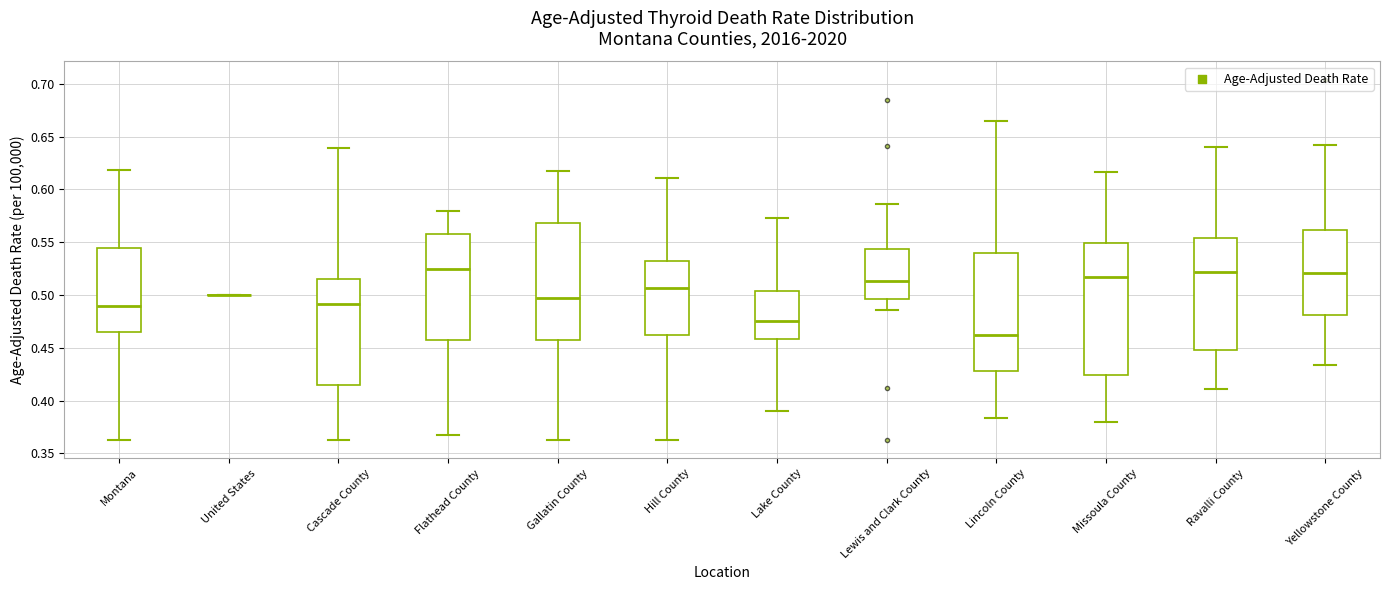

Comparing the boxes themselves (not the whiskers), which one is the tallest?

Missoula County